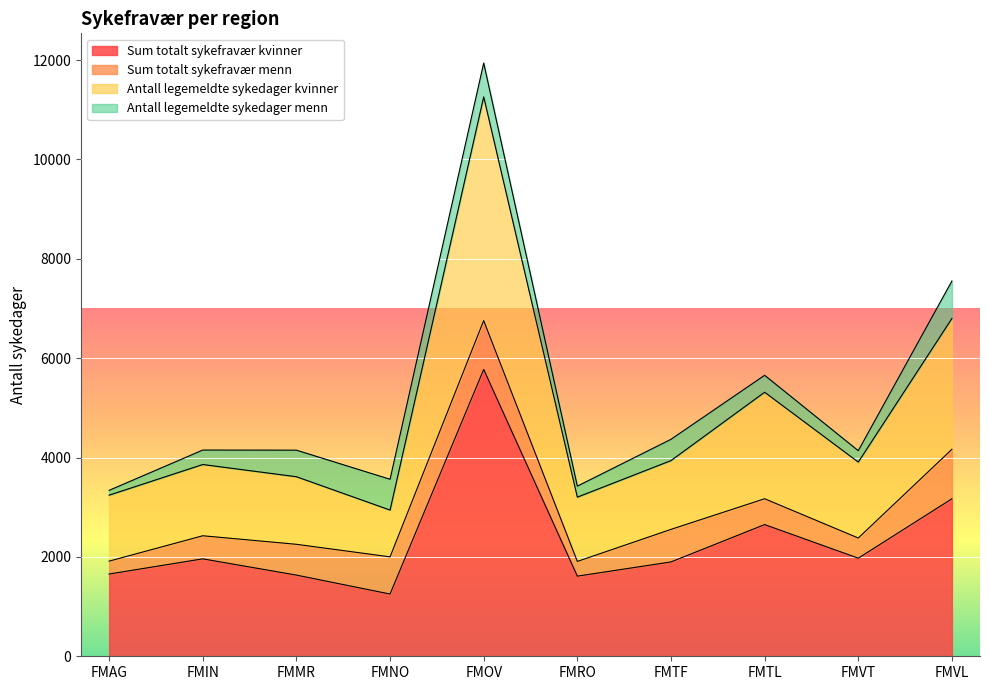

Which category has the lowest value across all series?

FMNO